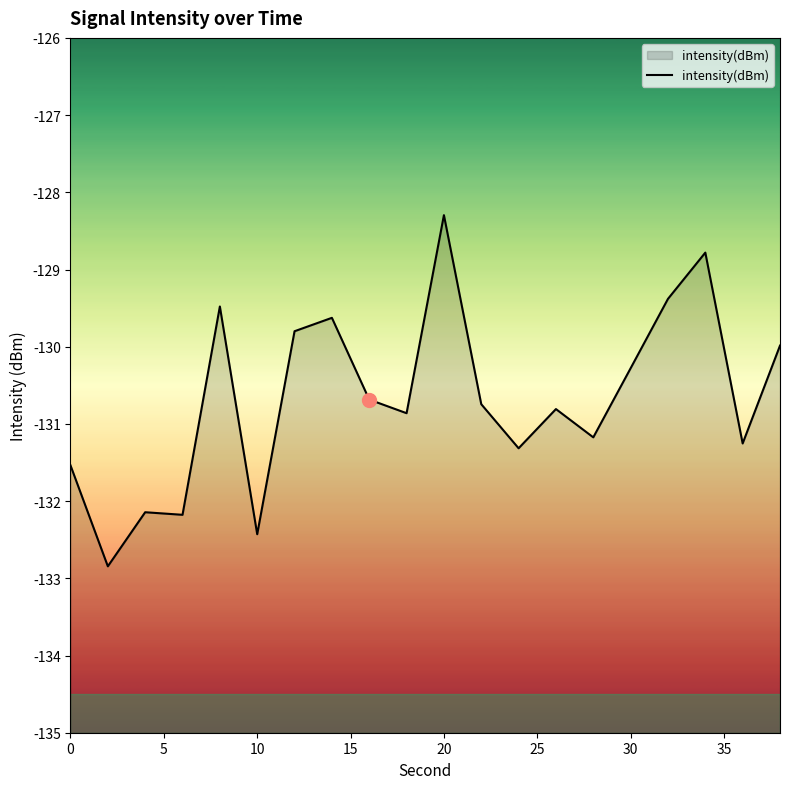

What is the average value?

-130.7